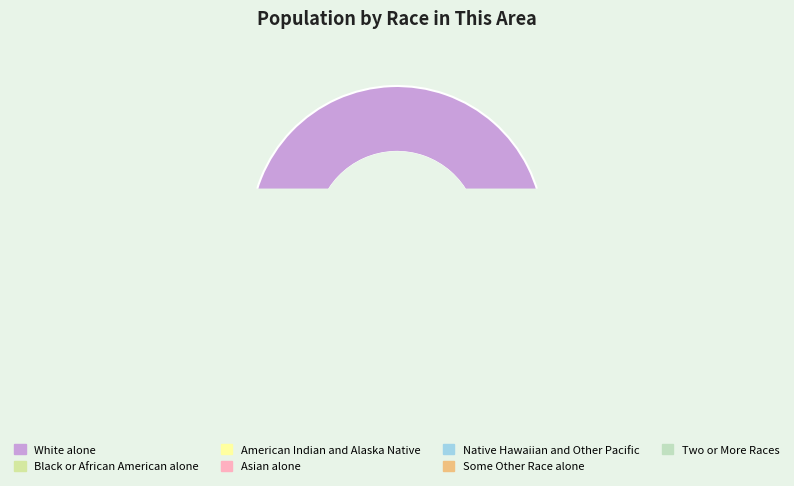

What percentage is the Two or More Races slice, to the nearest percent?

1%